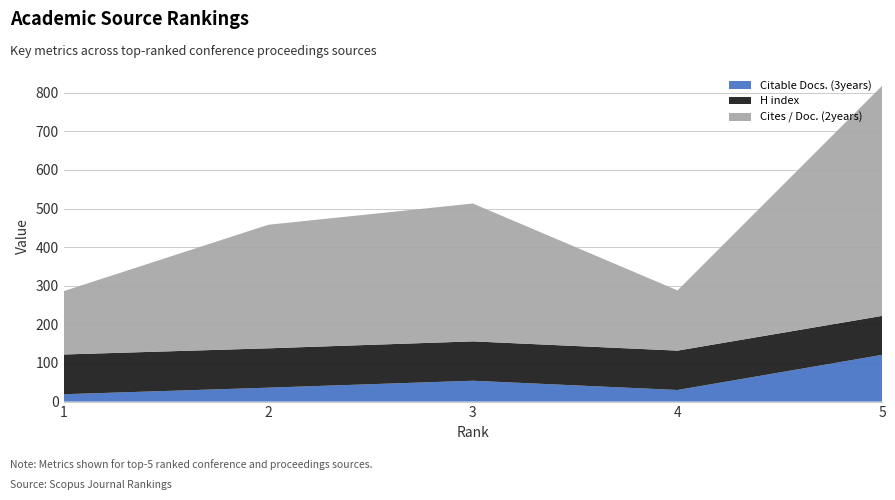

What is the difference between the Citable Docs. (3years) values at 4 and 5?

91